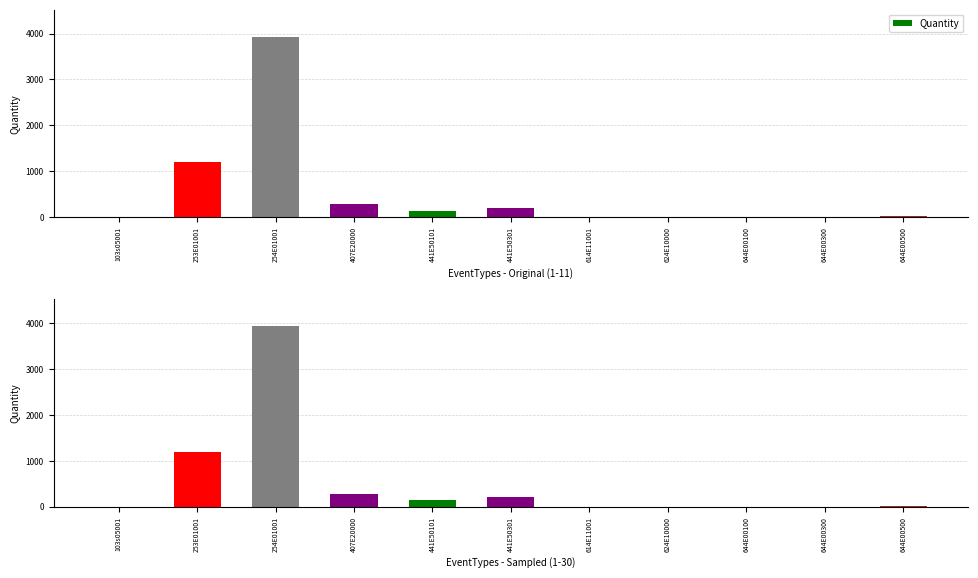

Count the number of categories in the chart.

11